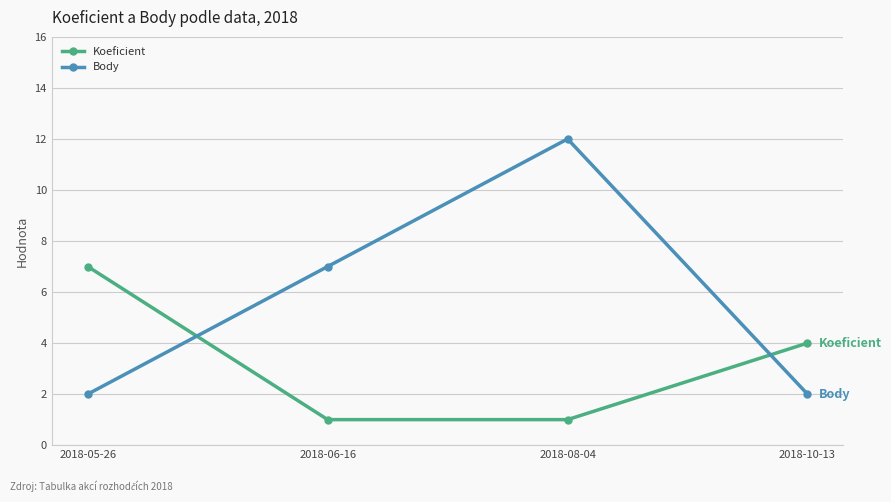

Rank the series by their average value, from lowest to highest.

Koeficient, Body